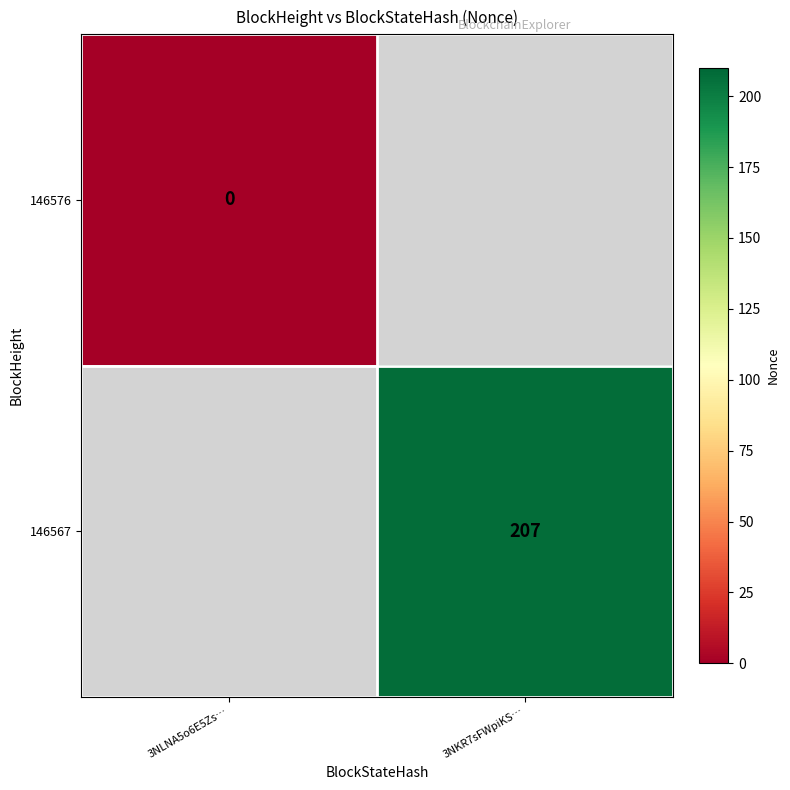

Is it true that 146567 equals 207 at 3NKR7sFWpiKS…?

True